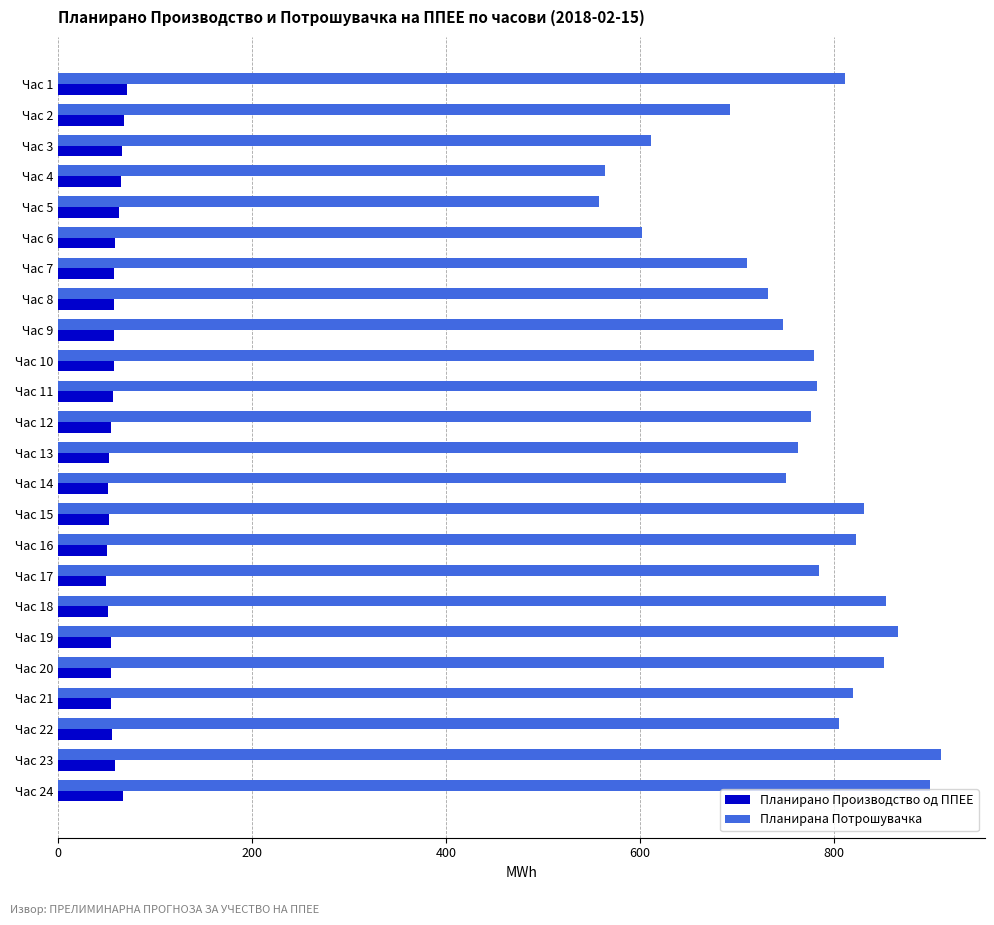

True or false: Планирана Потрошувачка has a value of 1191.1 at Час 22.

False